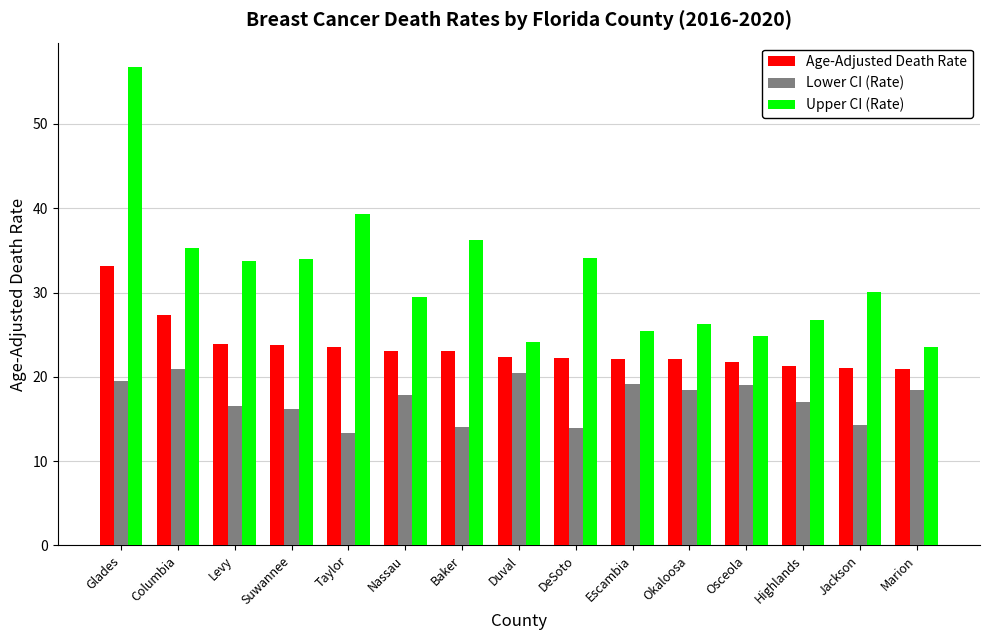

What is the average value of the Age-Adjusted Death Rate series?

23.4